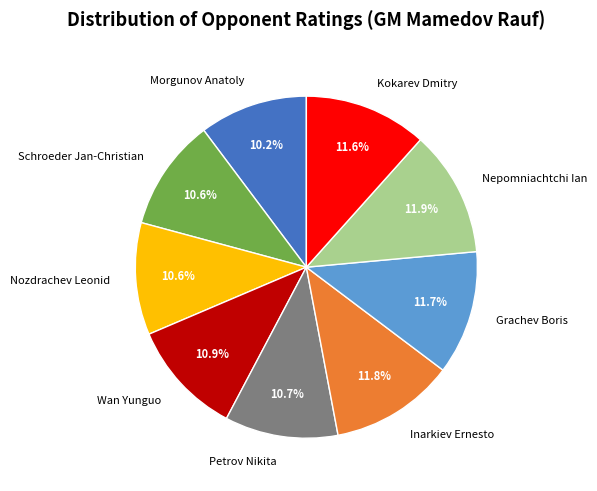

How many slices are in this pie chart?

9